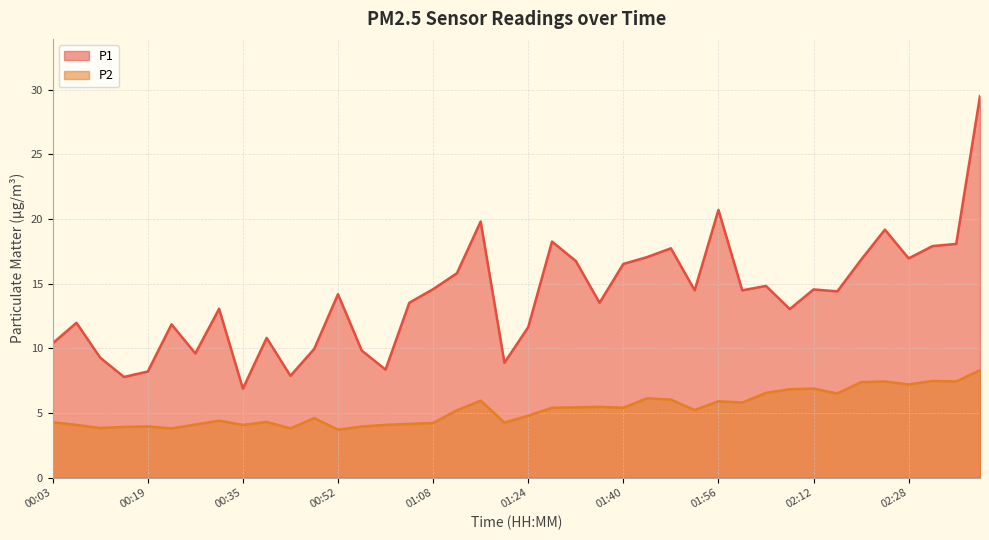

What is the average value of the P1 series?

14.0